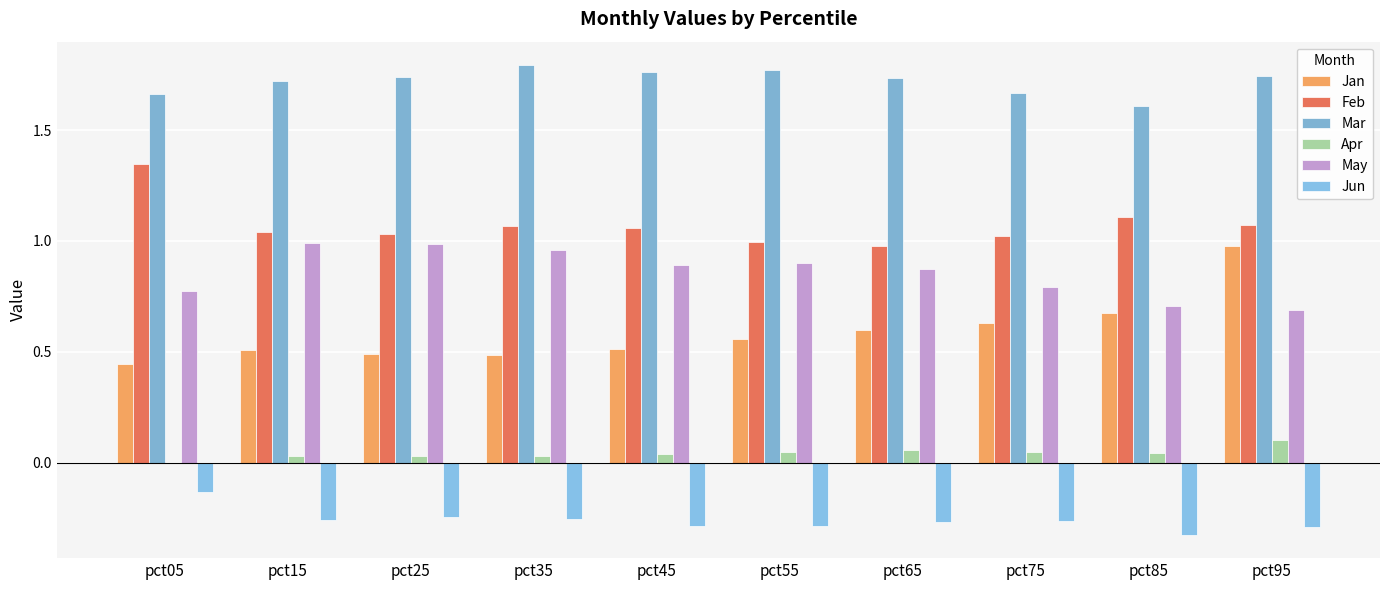

What is the sum of the Feb values at pct15 and pct75?

2.1